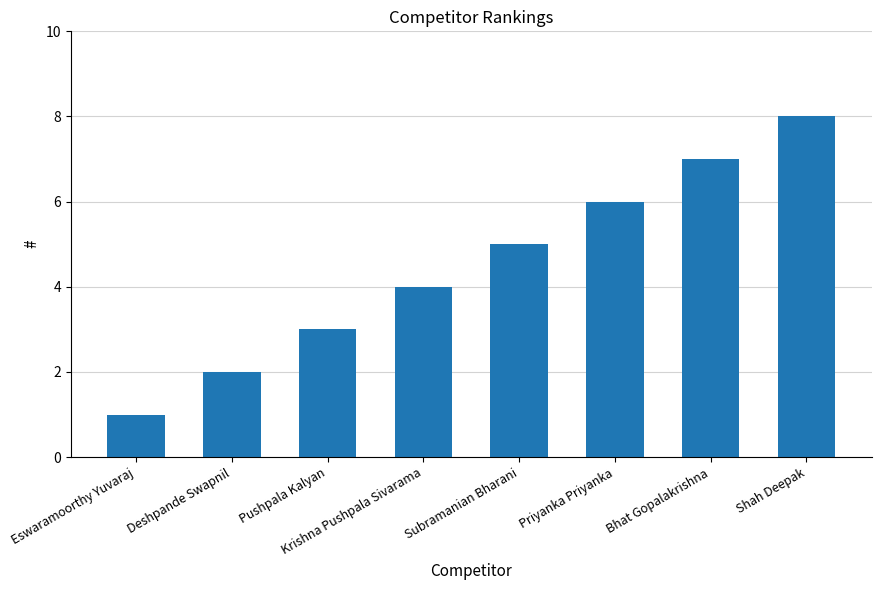

The value at Pushpala Kalyan is 3. True or false?

True